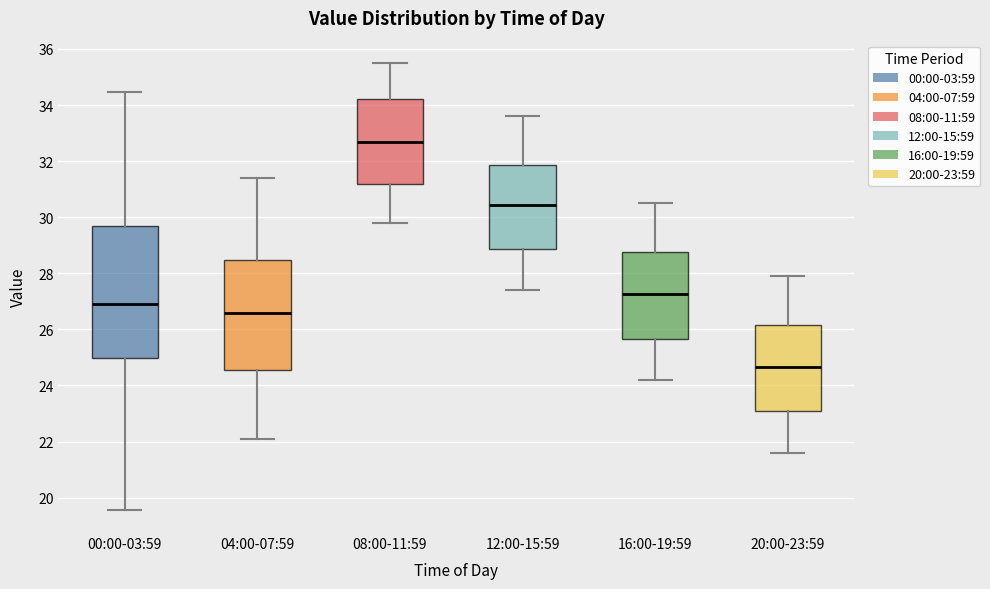

Reading left to right, read every box against the y-axis: the position of its median line, the range the box covers, and the ends of its whiskers. The values are not printed on the chart, so give them approximately, as read against the axis.

00:00-03:59: median 27.0, box 25.0 to 29.8, whiskers 19.6 to 34.4
04:00-07:59: median 26.6, box 24.6 to 28.4, whiskers 22.2 to 31.4
08:00-11:59: median 32.8, box 31.2 to 34.2, whiskers 29.8 to 35.6
12:00-15:59: median 30.4, box 28.8 to 31.8, whiskers 27.4 to 33.6
16:00-19:59: median 27.2, box 25.6 to 28.8, whiskers 24.2 to 30.6
20:00-23:59: median 24.6, box 23.0 to 26.2, whiskers 21.6 to 28.0